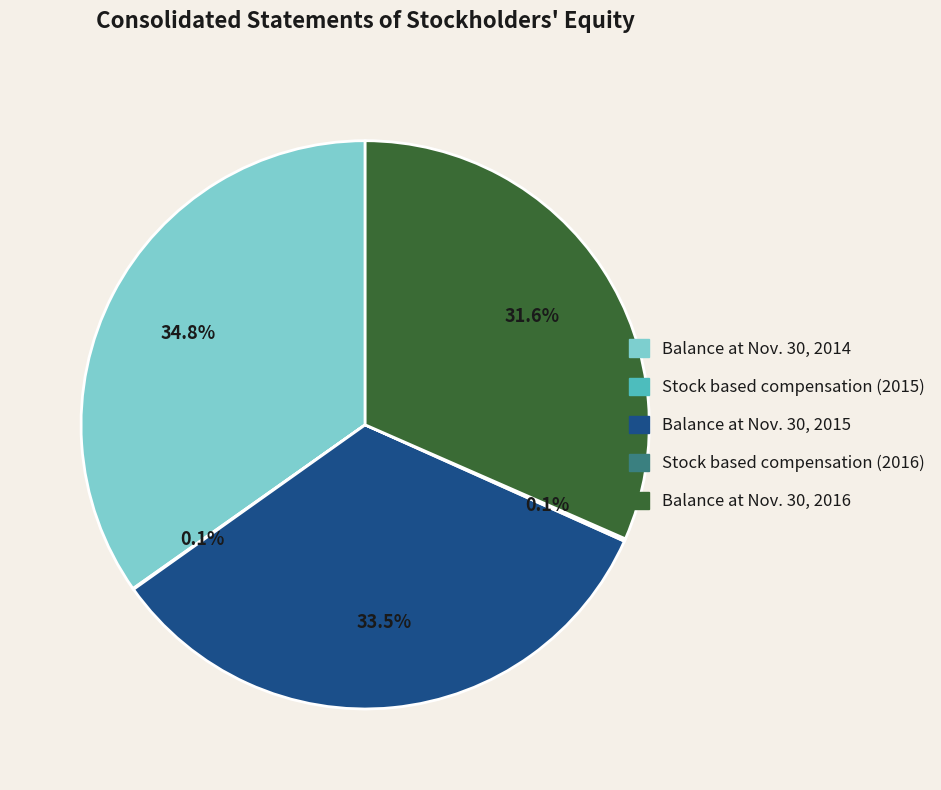

Which category has the biggest portion of the pie?

Balance at Nov. 30, 2014